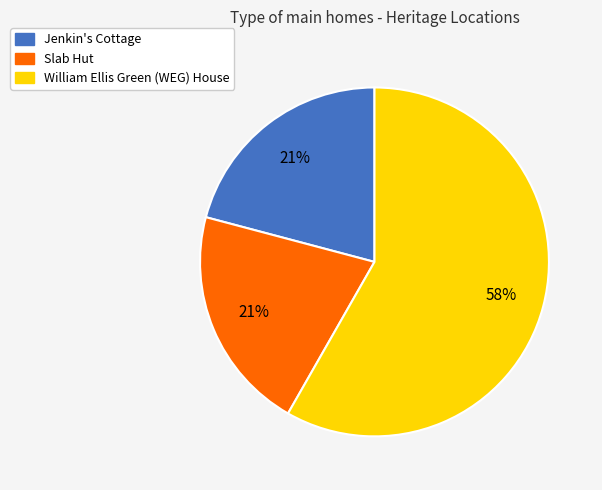

To the nearest percent, what portion does Jenkin's Cottage represent?

21%